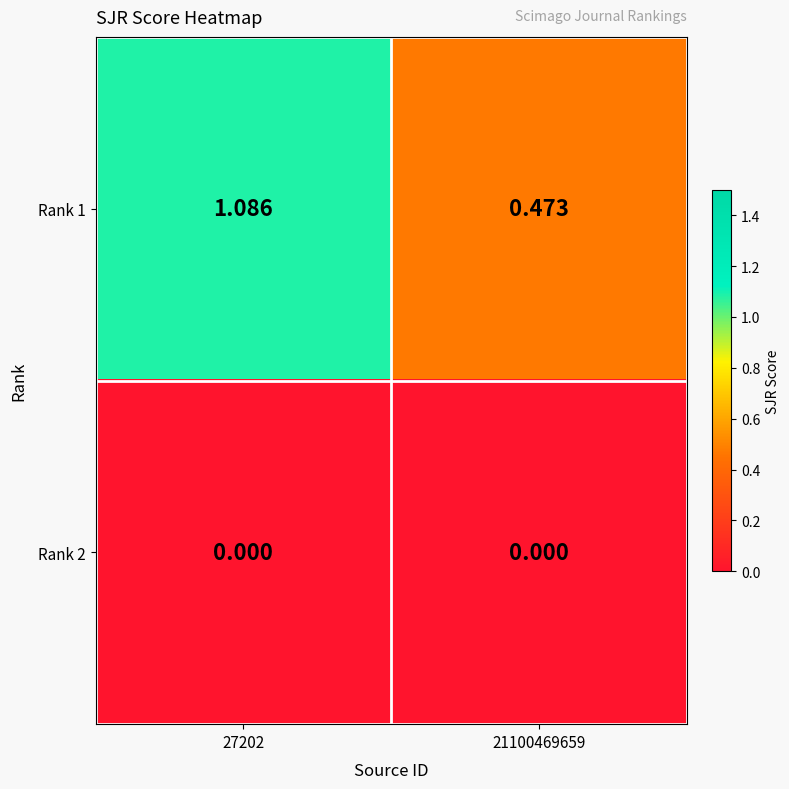

At which category is the sum across all series the highest?

27202